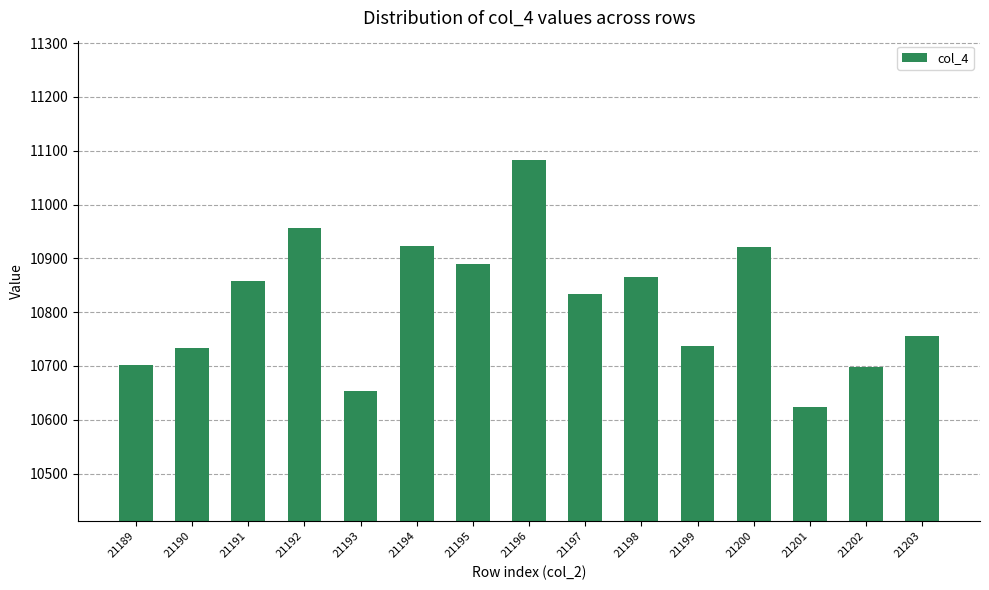

What is the change in value from 21201 to 21203?

+131